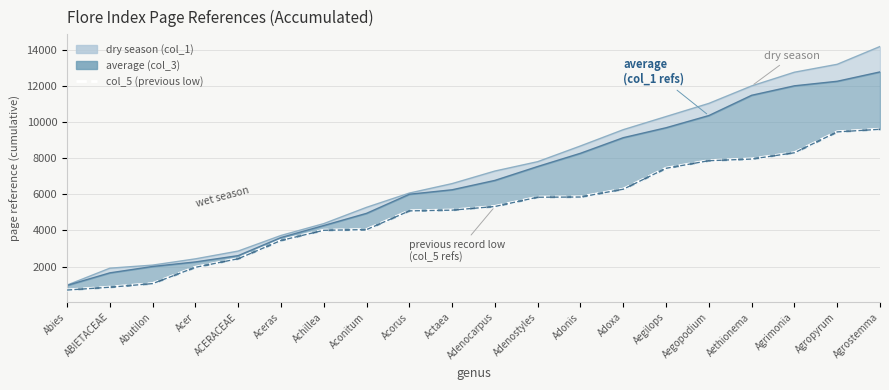

What is the average value?

5135